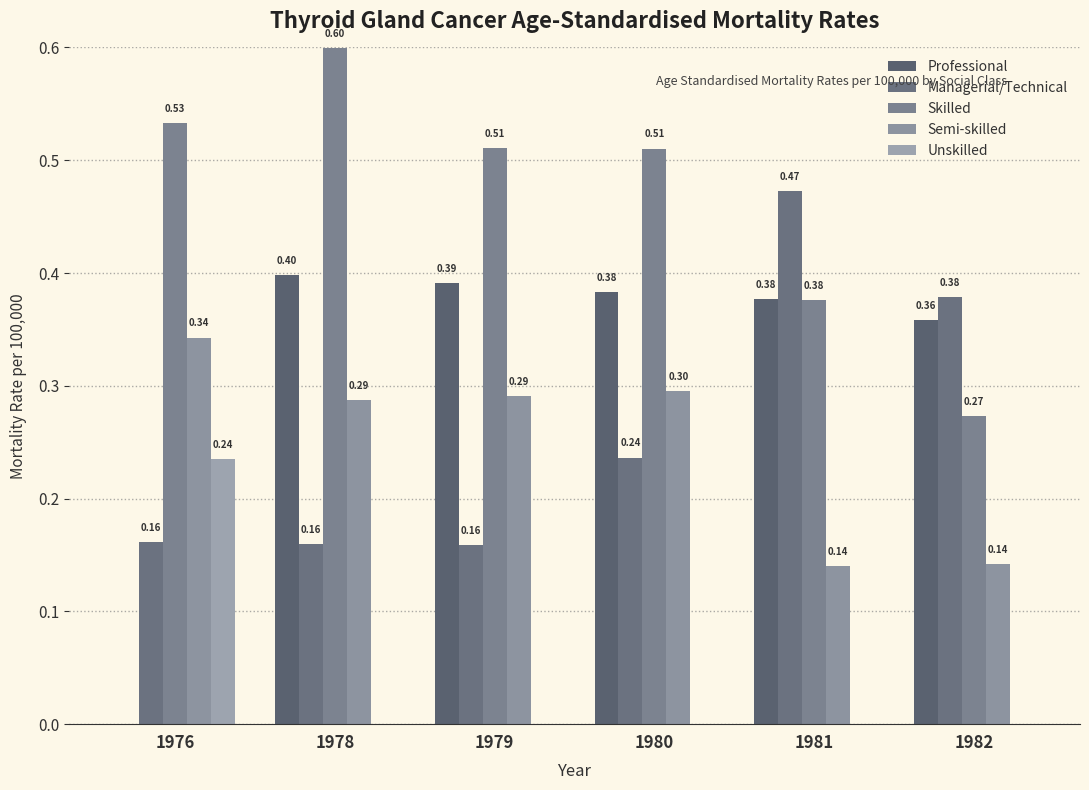

Is it true that Unskilled equals -0.1 at 1980?

False